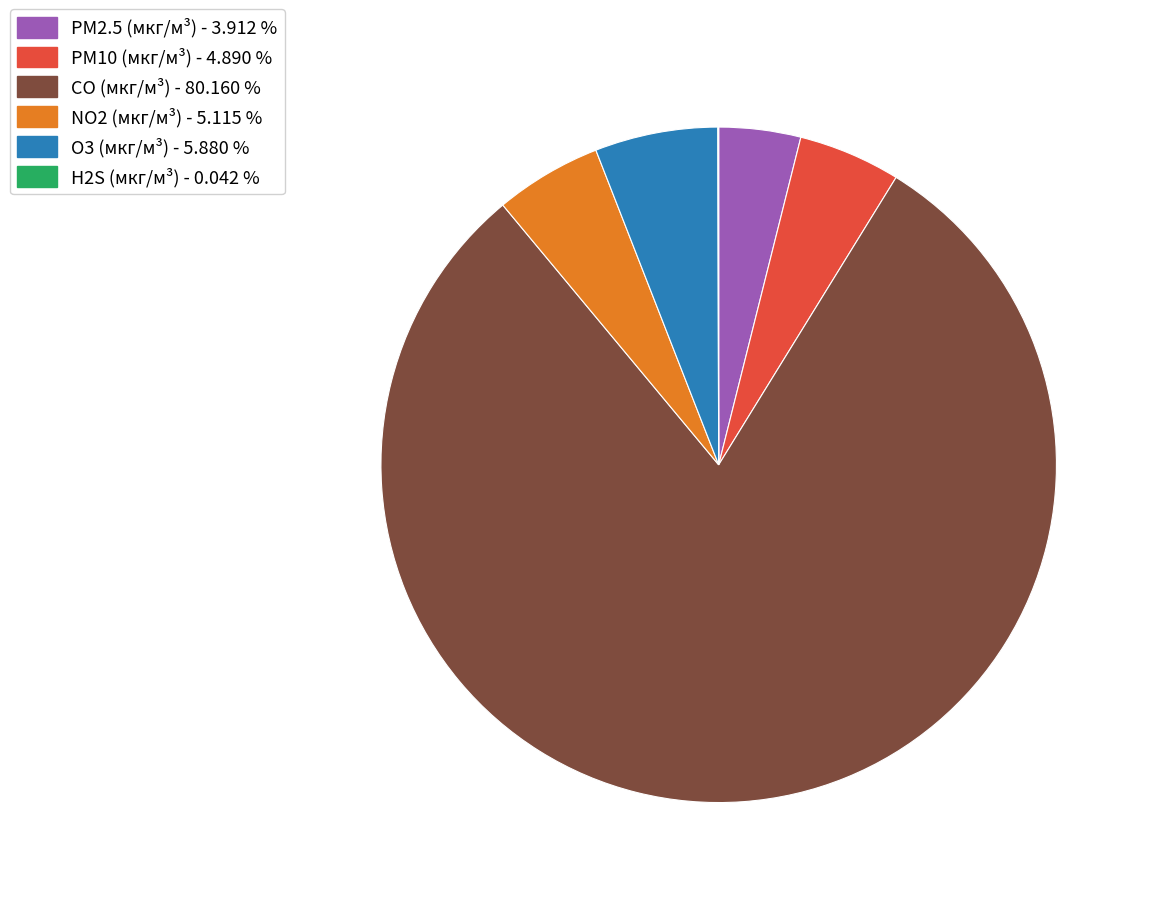

Is O3 (мкг/м³) - 5.880 % the majority of the pie?

No